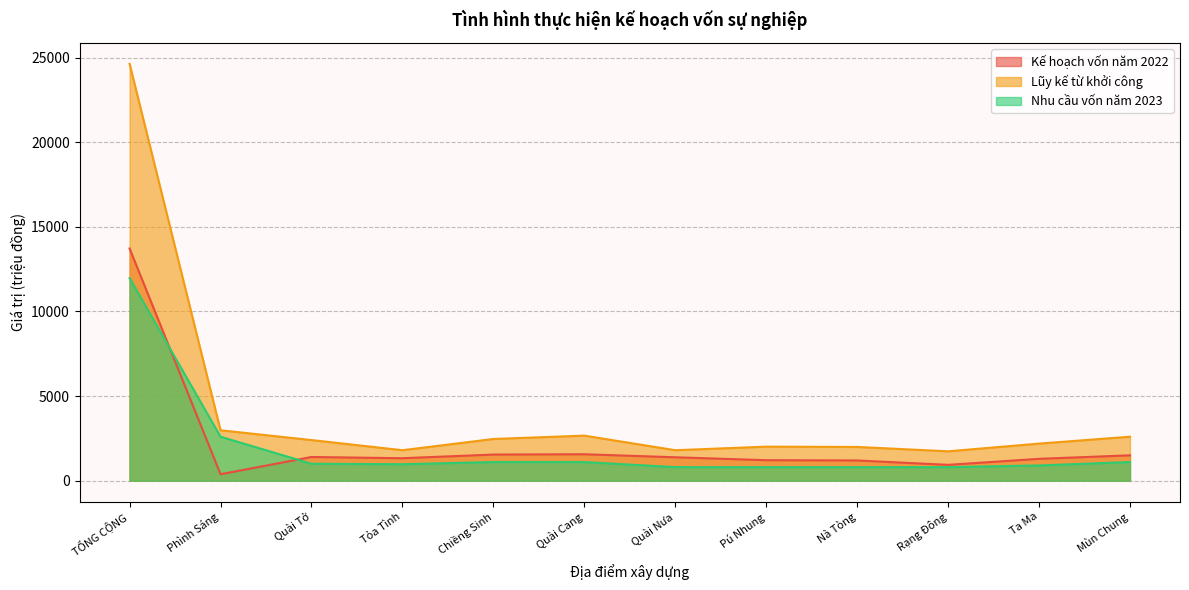

Is the value of Kế hoạch vốn năm 2022 at Chiềng Sinh greater than the value of Nhu cầu vốn năm 2023 at Mùn Chung?

Yes